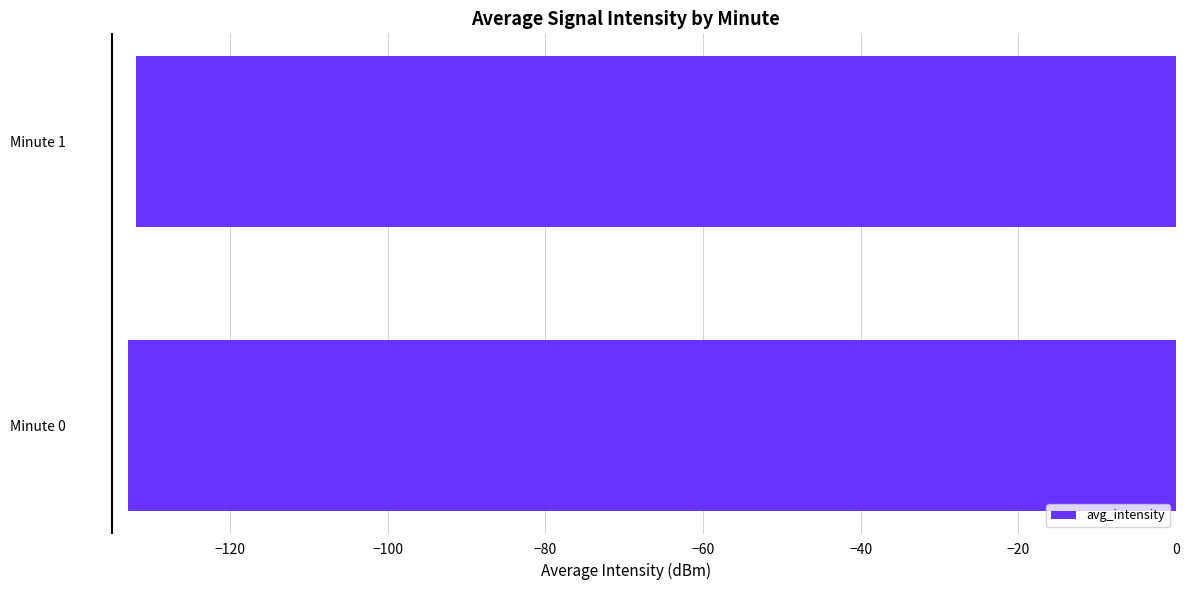

Reading bottom to top, extract all data points from this chart.

-132.9	-131.9